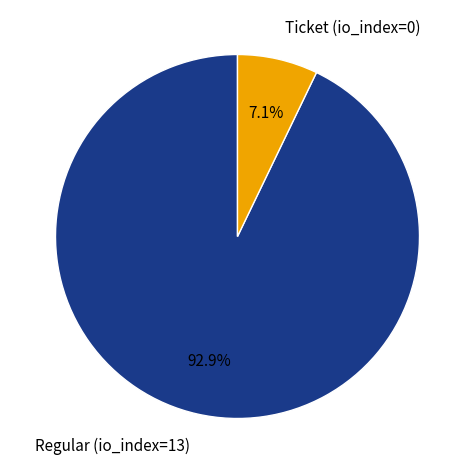

Is there a majority slice in this chart?

Yes